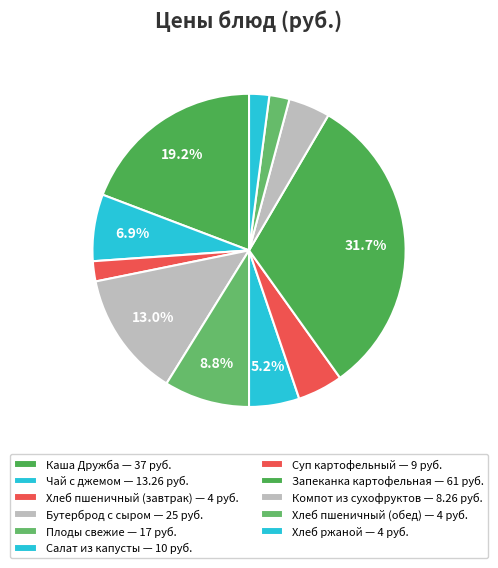

Is there any slice that represents more than half of the pie?

No